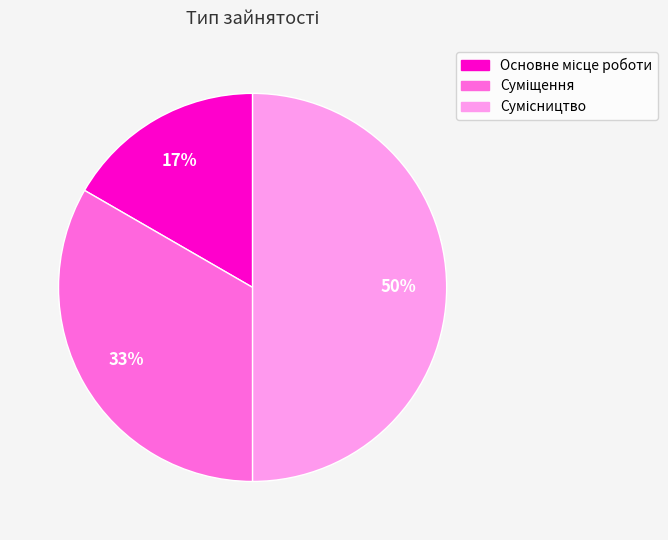

To the nearest percent, what is the difference between the largest and smallest slice percentages?

33%